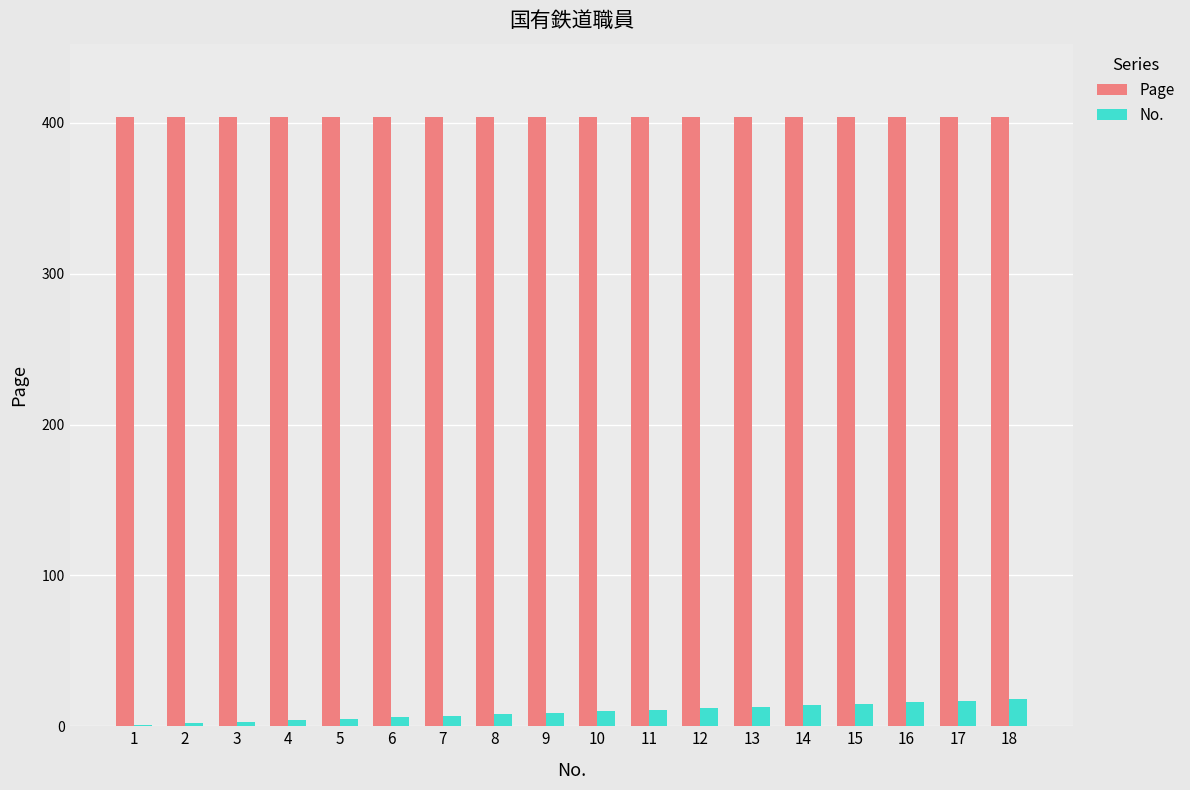

What is the maximum value for Page?

404